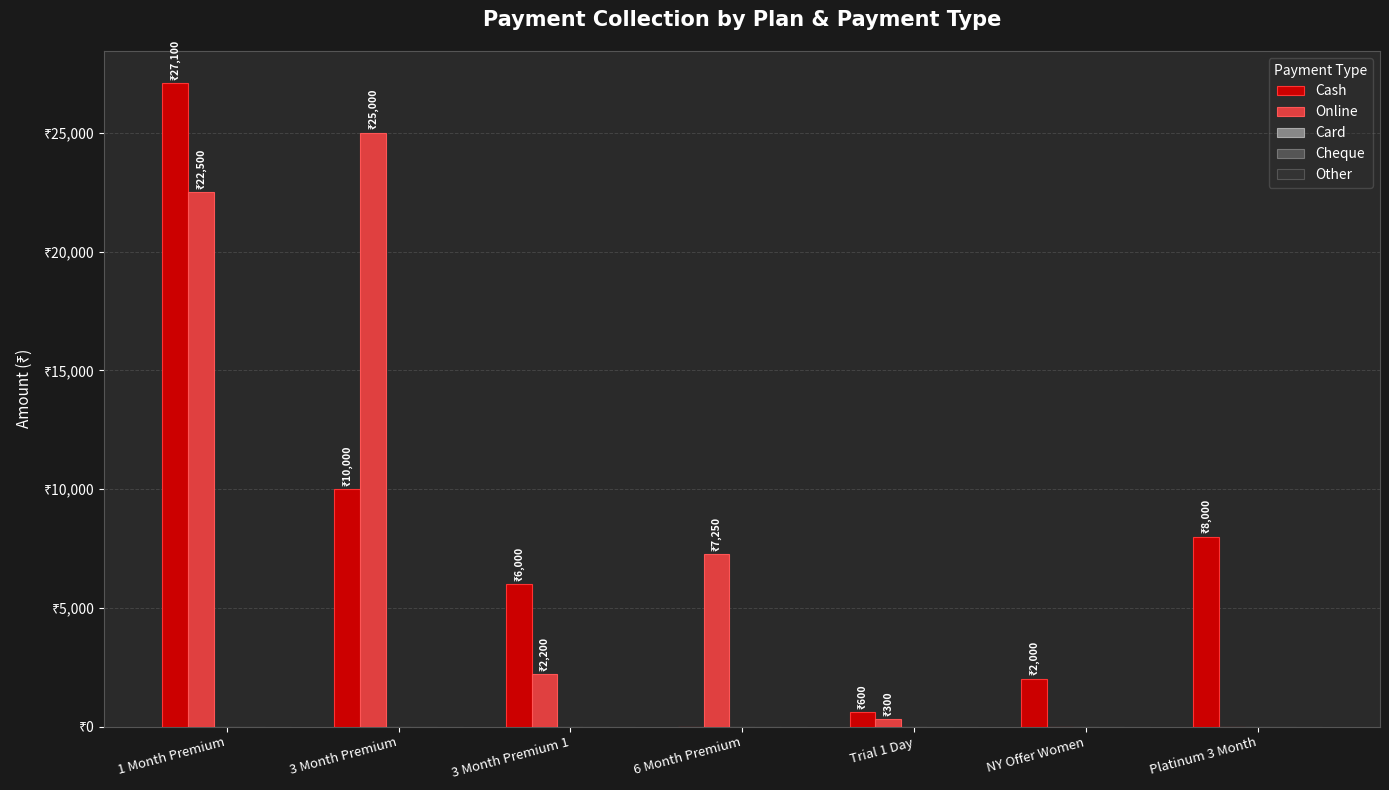

Which label corresponds to the largest value in the chart?

1 Month Premium